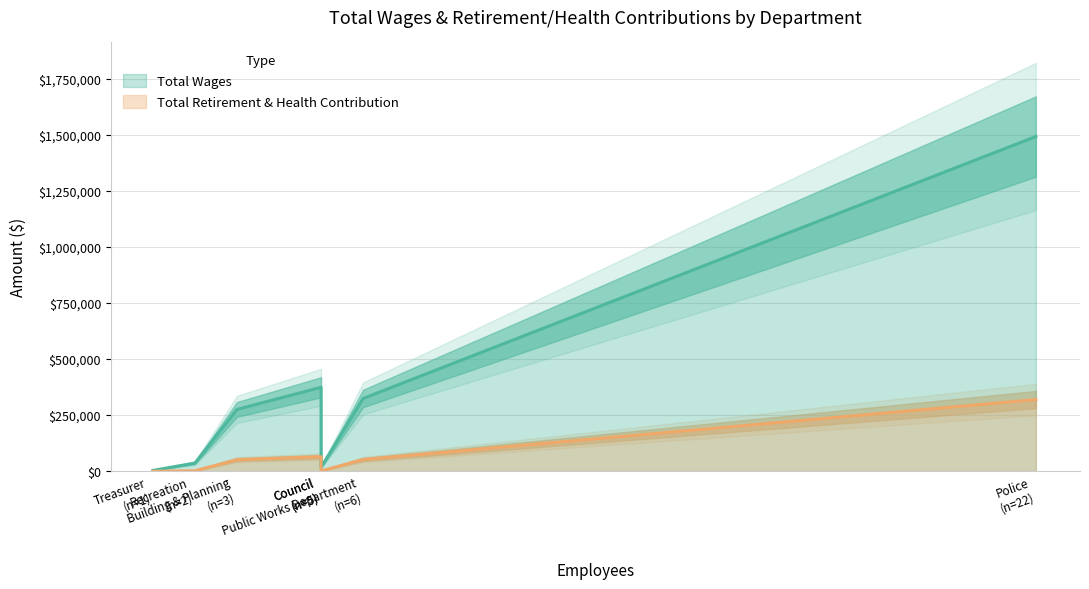

The Total Retirement & Health Contribution series shows 0 at Treasurer. True or false?

True